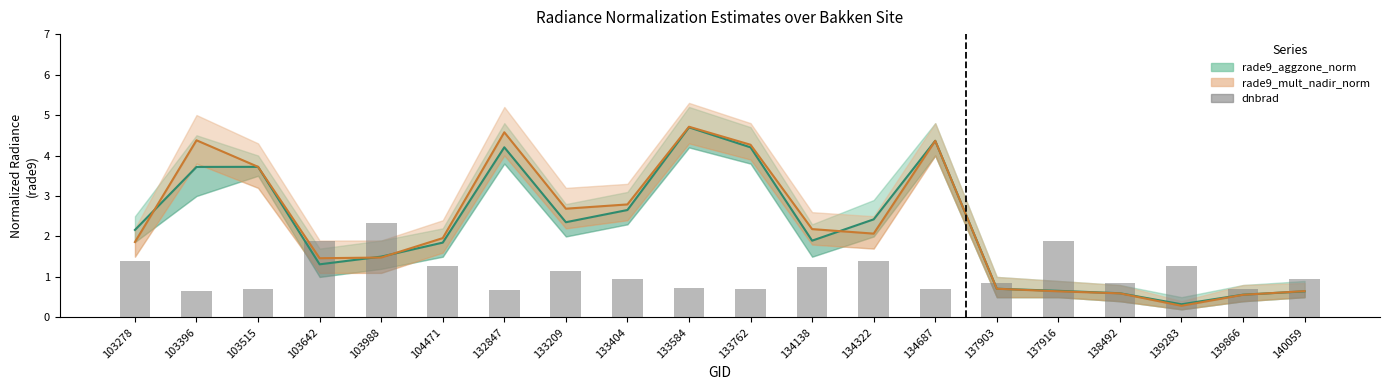

Rank the categories by dnbrad value from lowest to highest.

103396, 132847, 133762, 139866, 103515, 134687, 133584, 137903, 138492, 133404, 140059, 133209, 134138, 104471, 139283, 103278, 134322, 103642, 137916, 103988